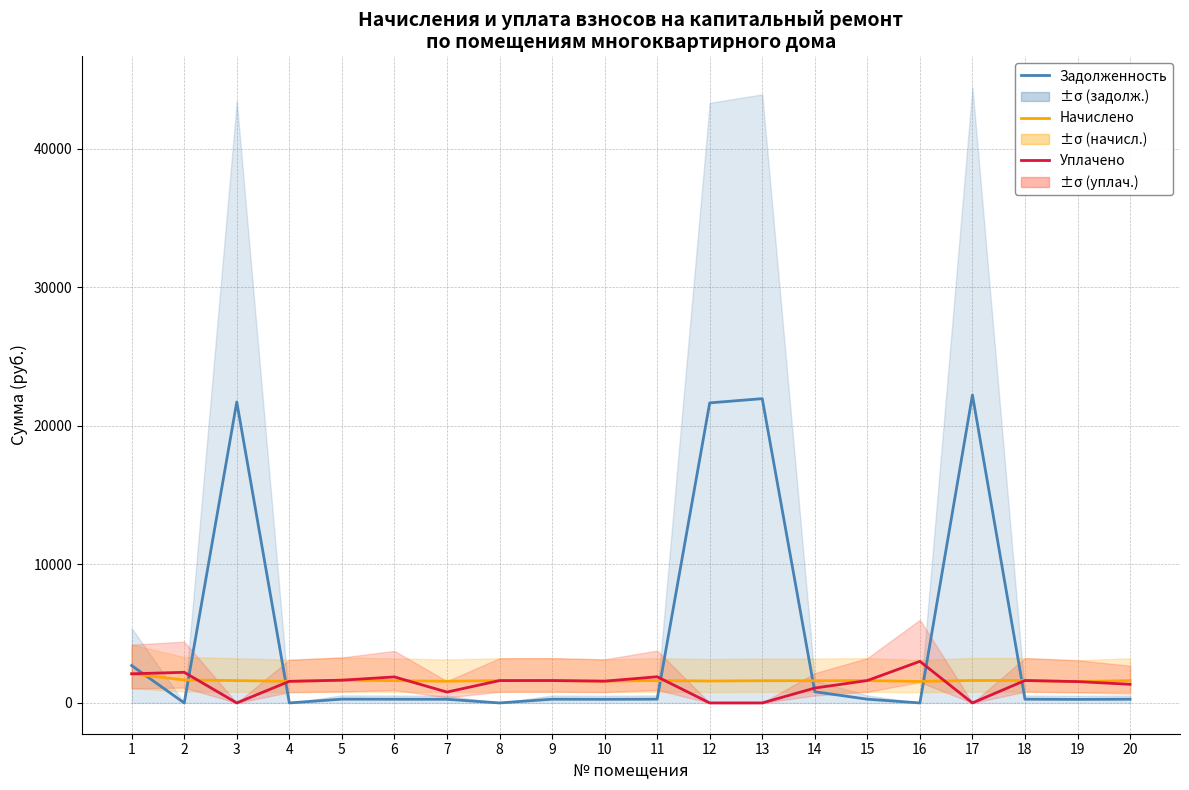

At how many categories does at least one series exceed 15239?

4